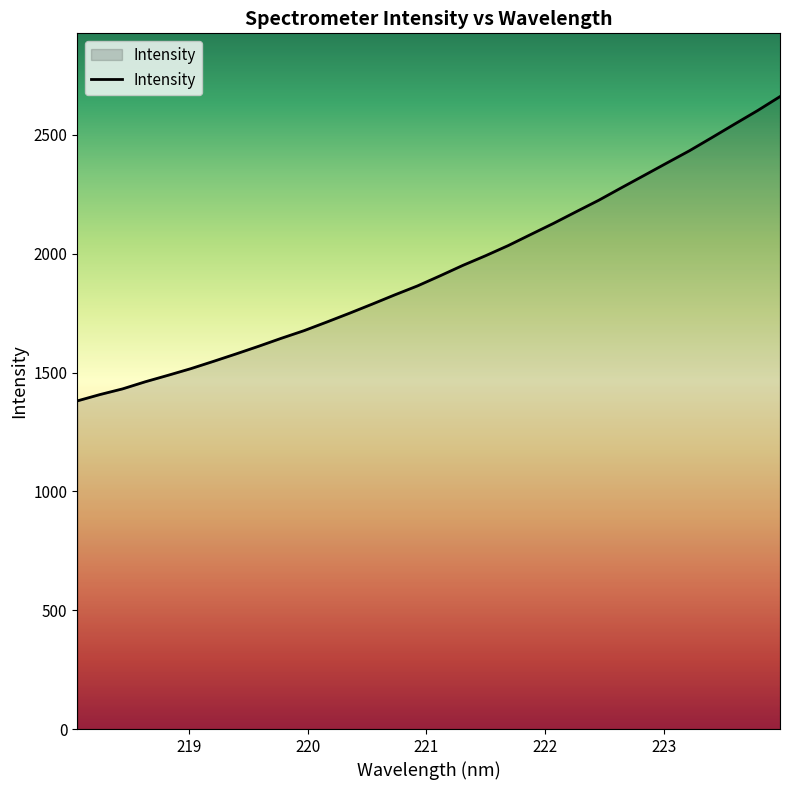

What is the difference between the maximum and minimum values?

1280.7